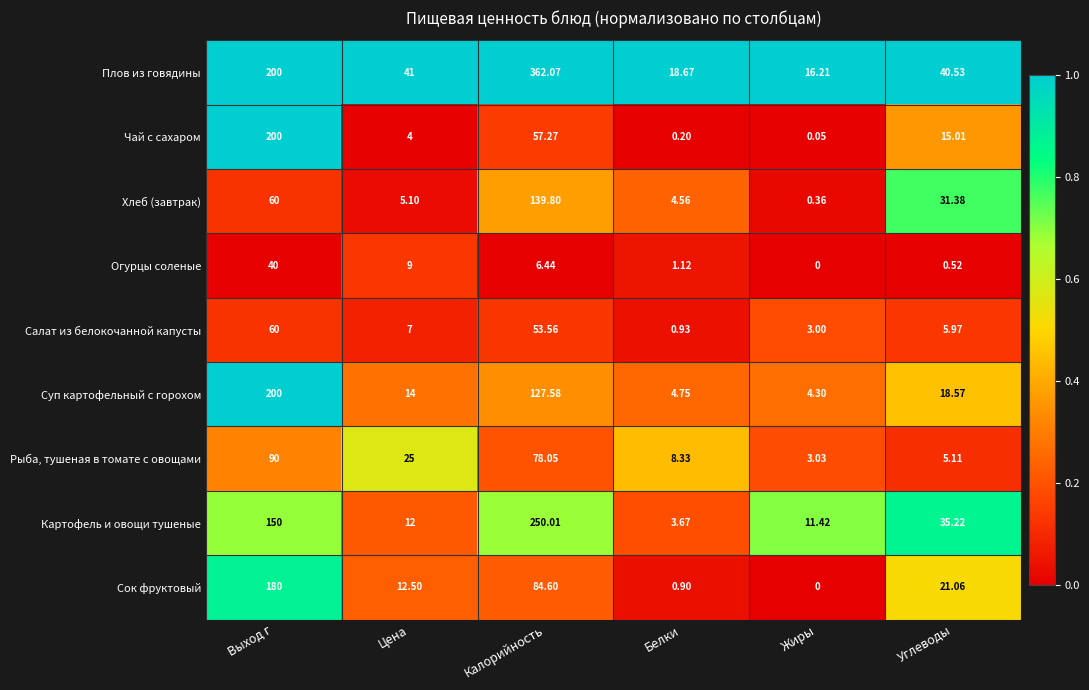

How many data points does each series have?

6